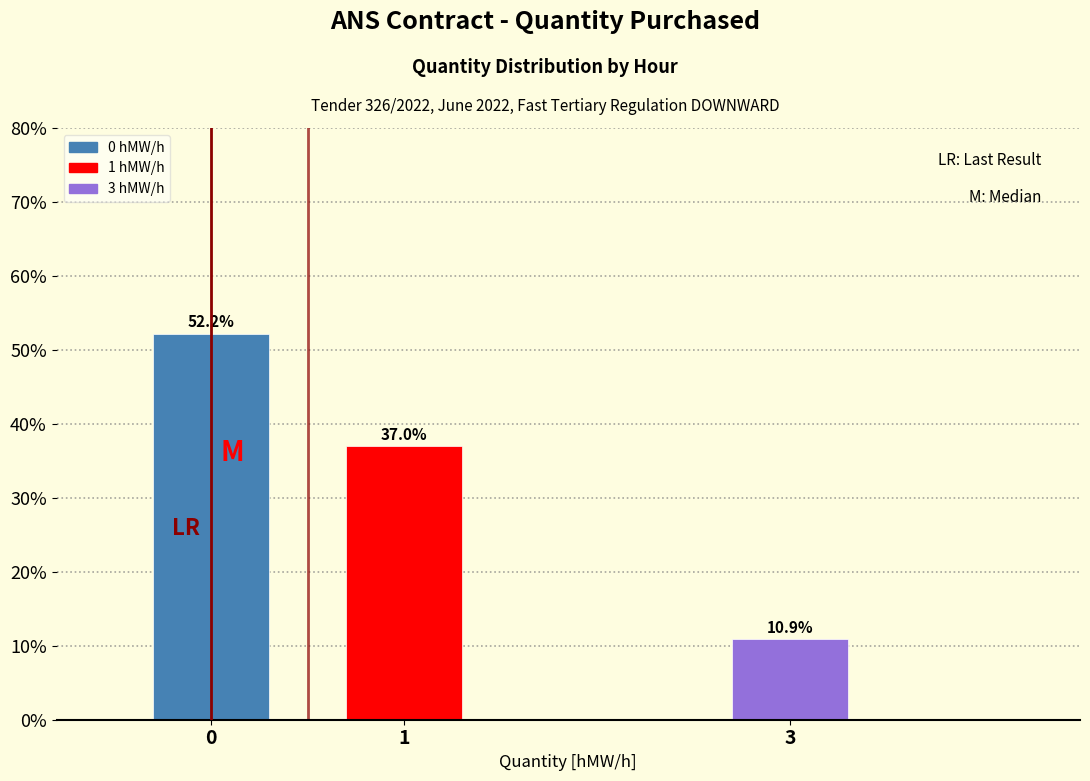

Reading left to right, list all the values displayed in this chart.

52.2	37.0	10.9